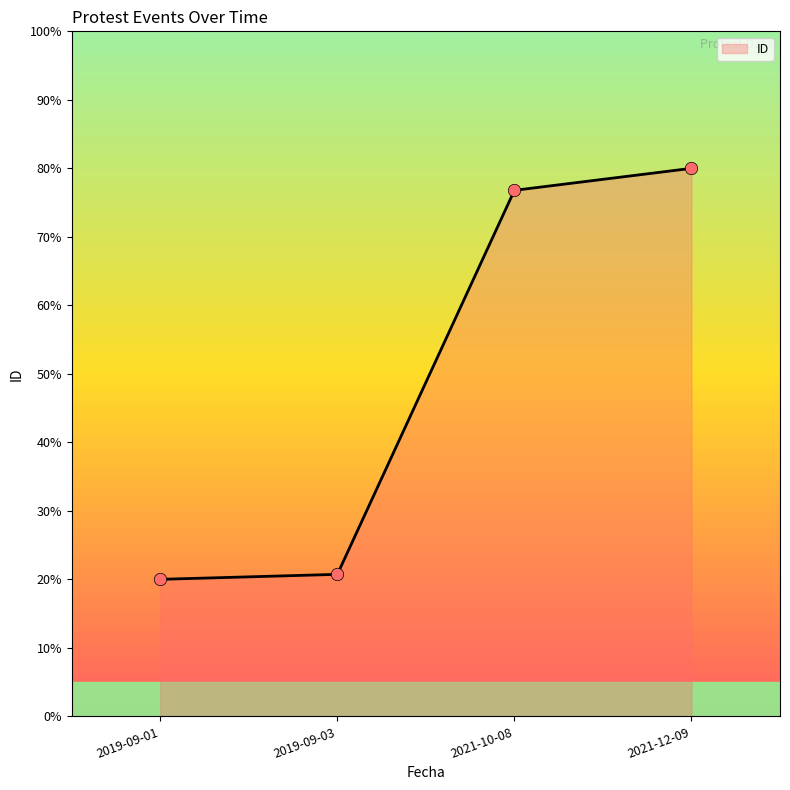

What is the change in value from 2019-09-01 to 2021-10-08?

+56.8